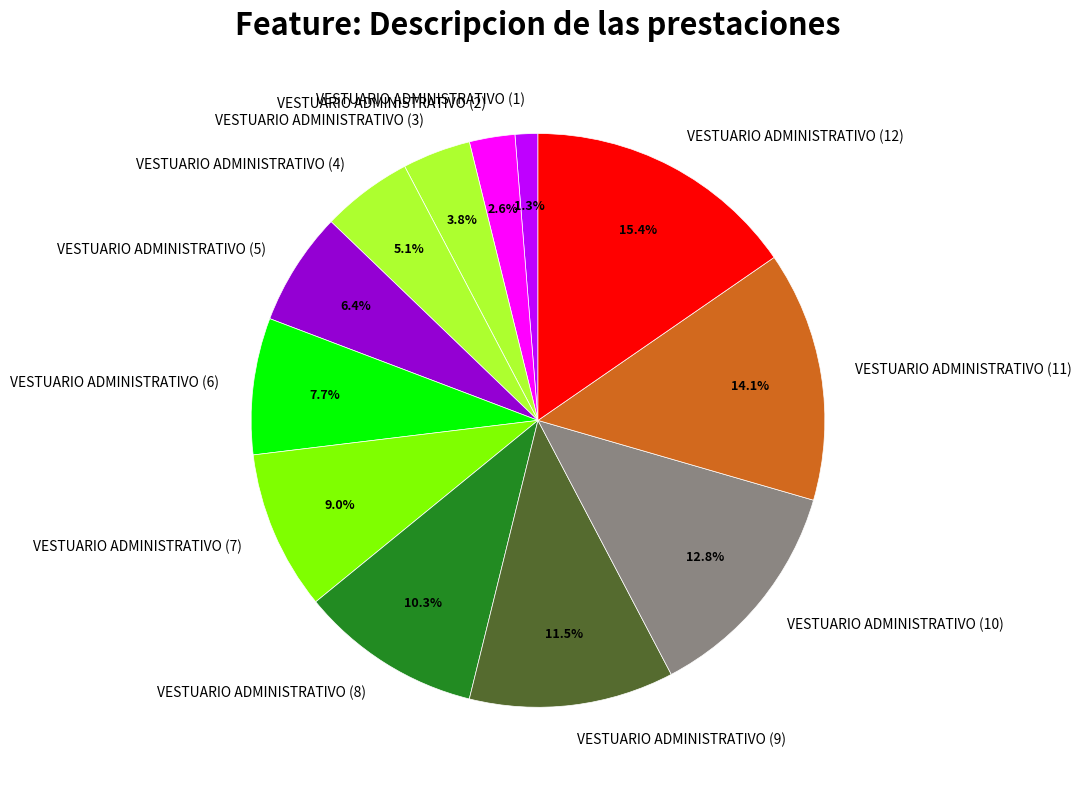

To the nearest percent, what is the difference between the VESTUARIO ADMINISTRATIVO (8) and VESTUARIO ADMINISTRATIVO (2) slice percentages?

8%